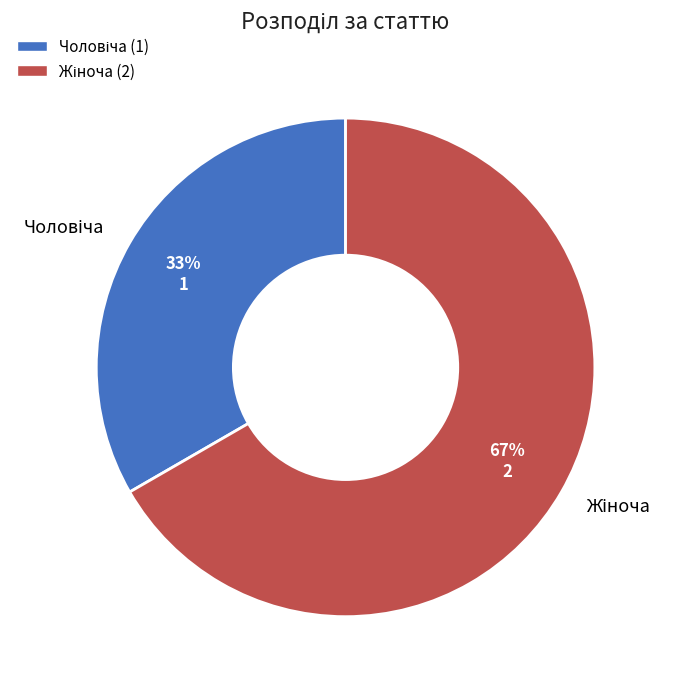

To the nearest percent, what is the average slice percentage?

50%